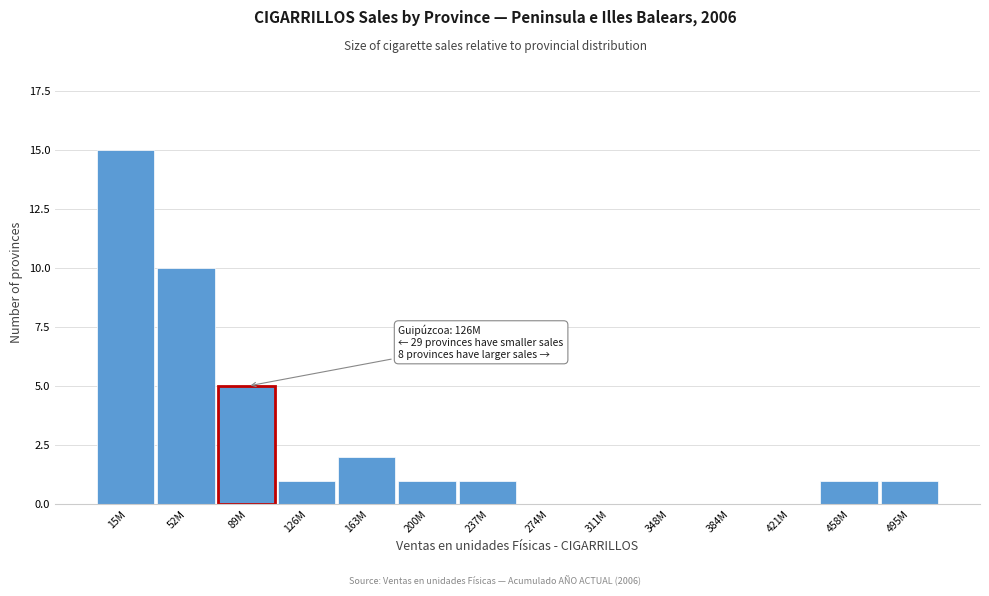

Reading left to right, extract all data points from this chart.

15M=15	52M=10	89M=5	126M=1	163M=2	200M=1	237M=1	274M=0	311M=0	348M=0	384M=0	421M=0	458M=1	495M=1